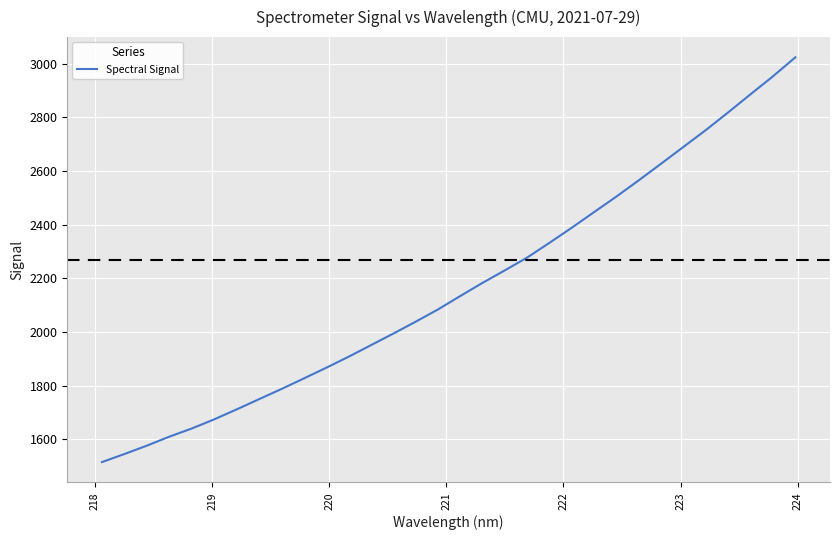

What is the smallest value displayed?

1515.2